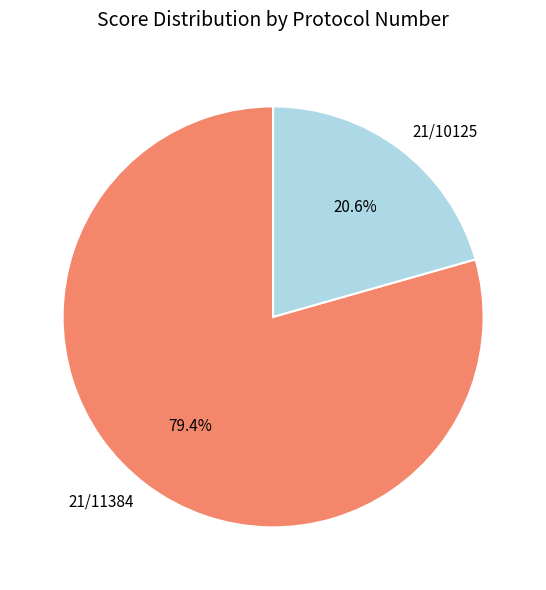

Combined, do 21/10125 and 21/11384 account for over 50%?

Yes